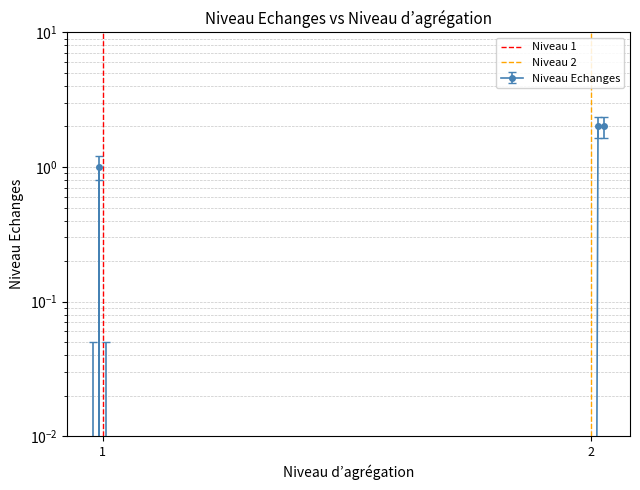

Rank the categories by Niveau 1 value from lowest to highest.

1, 2